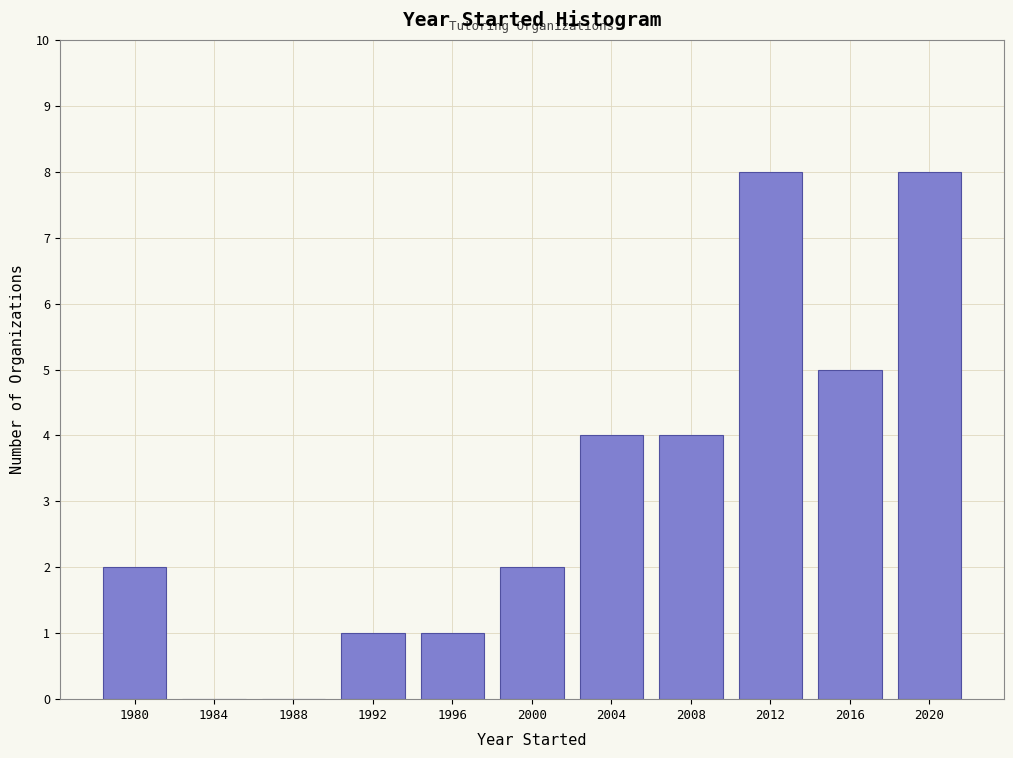

Reading left to right, transcribe all the data shown in this chart.

1980=2	1984=0	1988=0	1992=1	1996=1	2000=2	2004=4	2008=4	2012=8	2016=5	2020=8